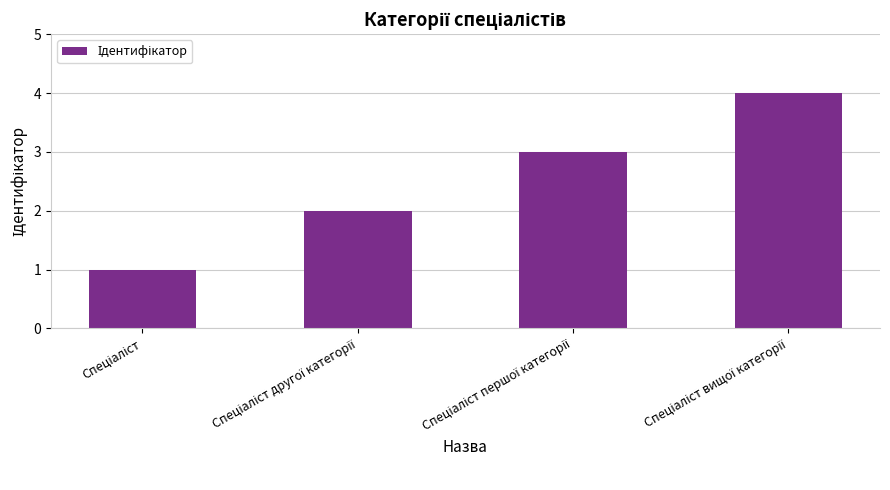

What is the greatest value displayed?

4